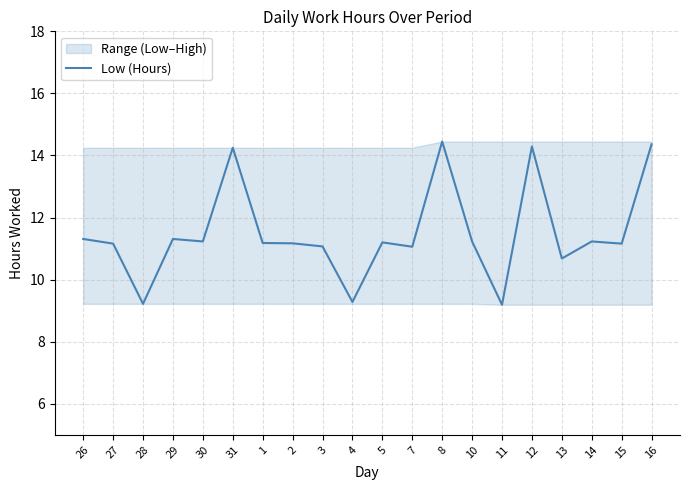

What is the change in value from 8 to 11?

-5.3